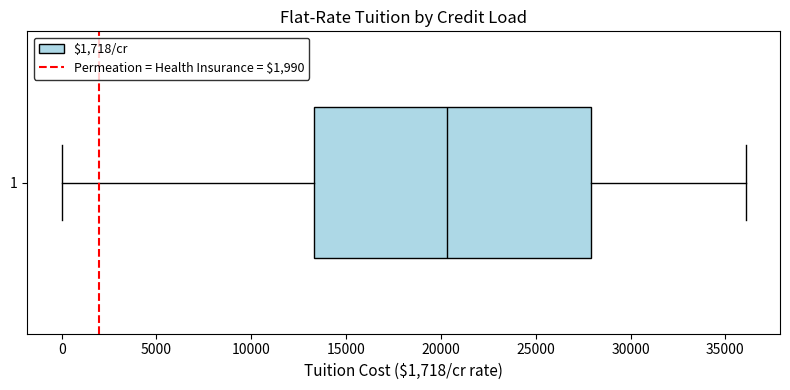

Read this box plot against the x-axis: the position of the median line, the range covered by the box, and the ends of both whiskers. The values are not printed on the chart, so give them approximately, as read against the axis.

median 20500, box 13500 to 28000, whiskers 0 to 36000